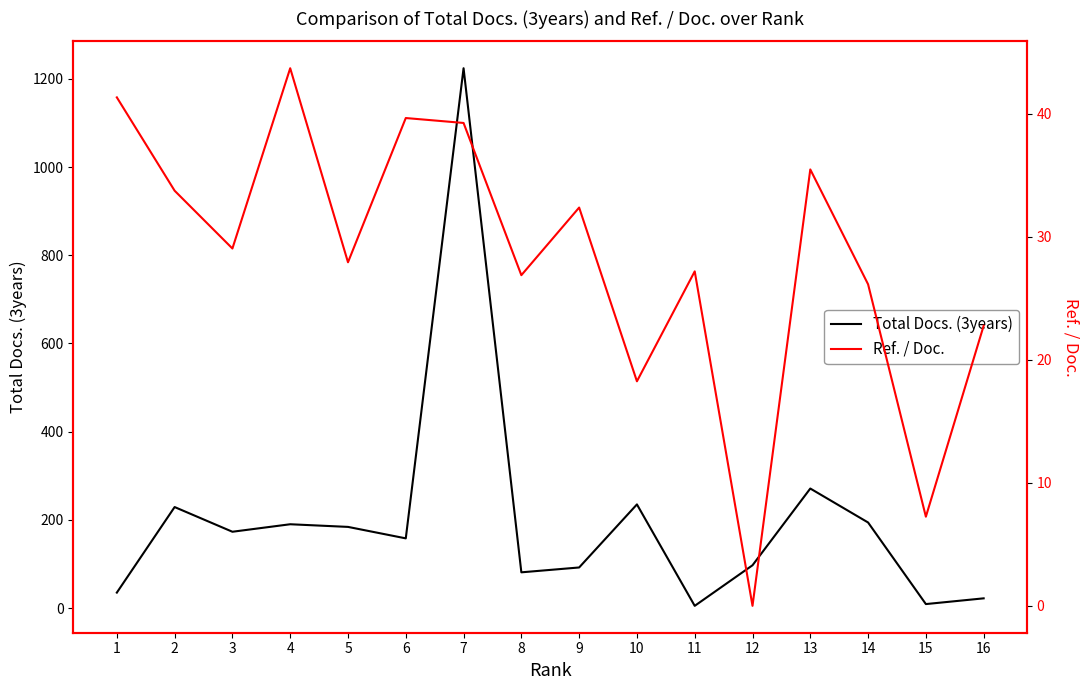

How many lines are shown in the chart?

2